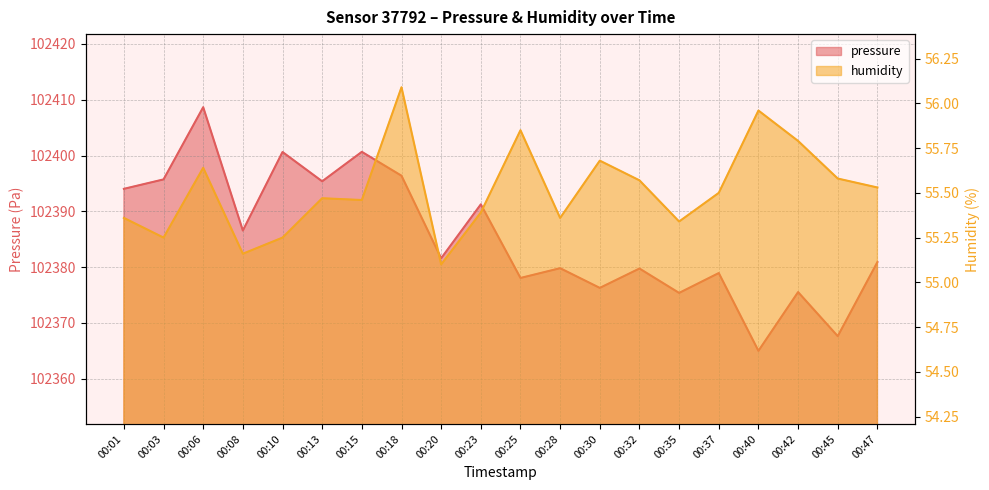

How many lines are shown in the chart?

2